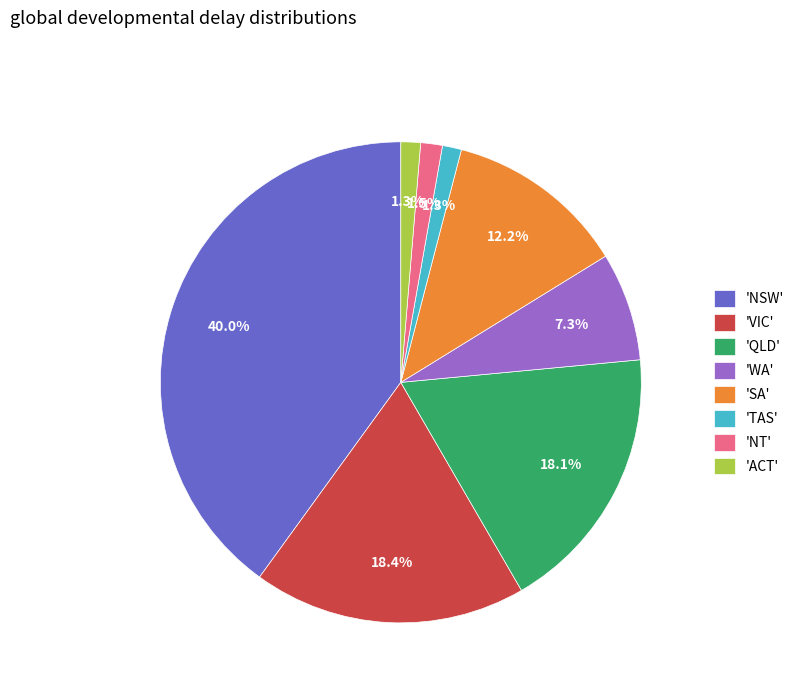

How many slices are in this pie chart?

8